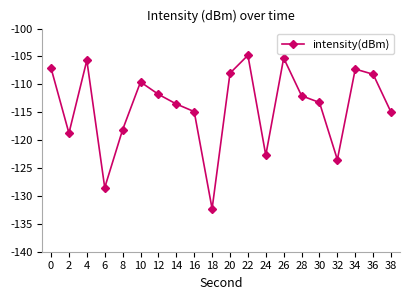

Count the number of data series in this chart.

1